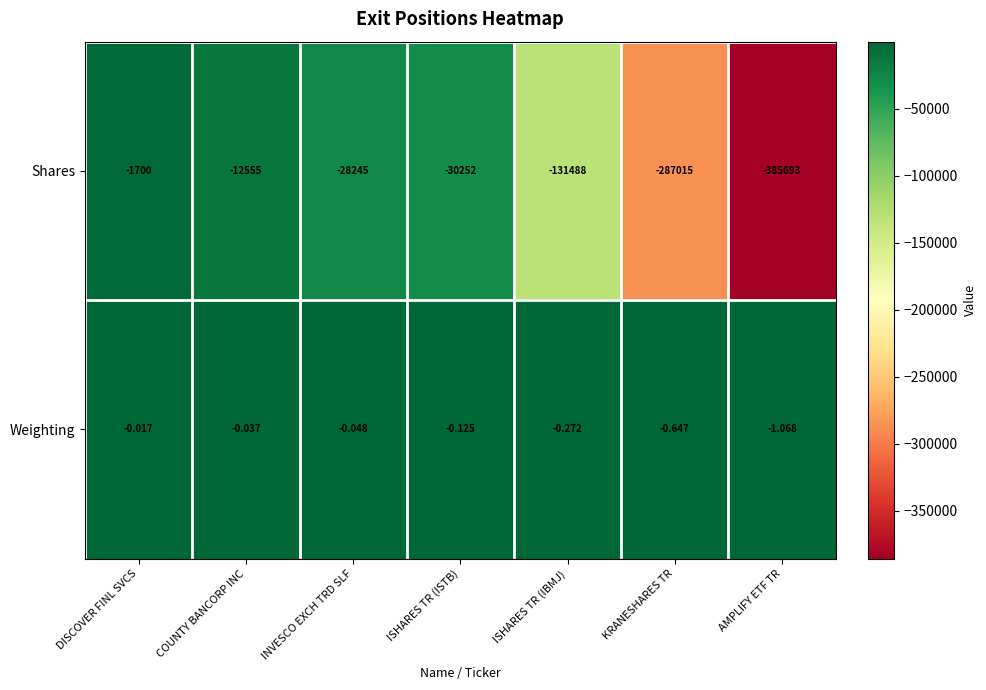

Count the number of data series in this chart.

2